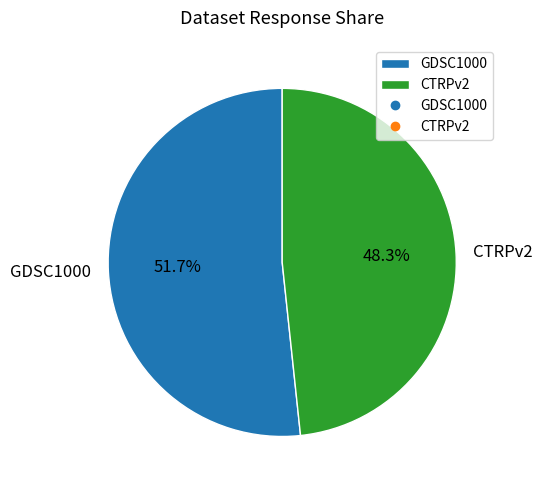

What is the ratio of the value at GDSC1000 to the value at CTRPv2?

1.1